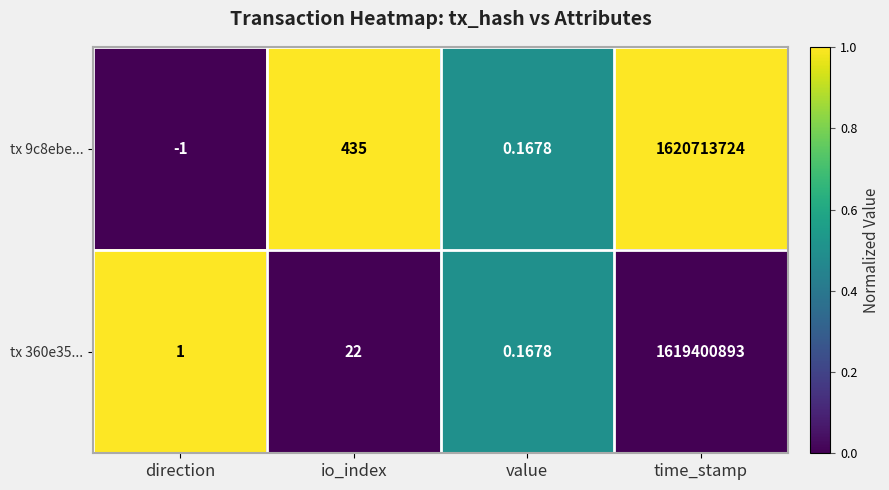

List the labels in order of tx 9c8ebe... value, smallest first.

direction, value, io_index, time_stamp